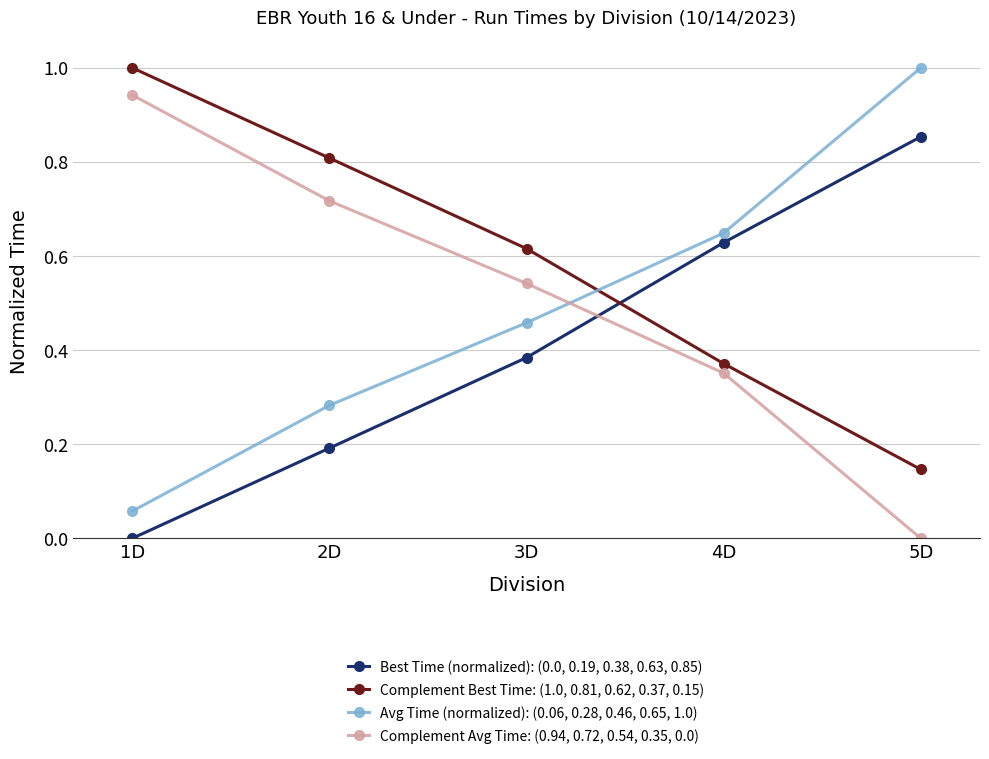

What is the maximum value shown in the chart?

1.0